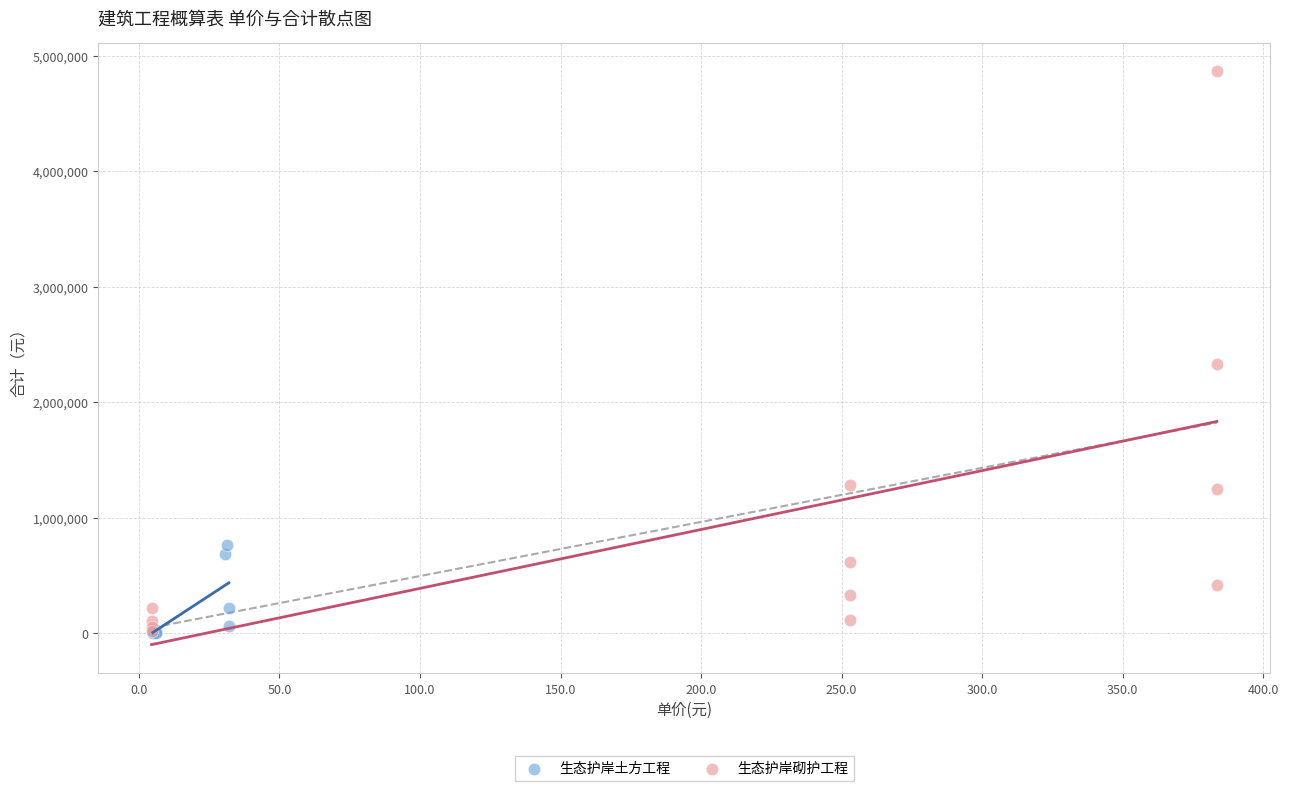

Which series reaches the maximum Y coordinate?

生态护岸砌护工程